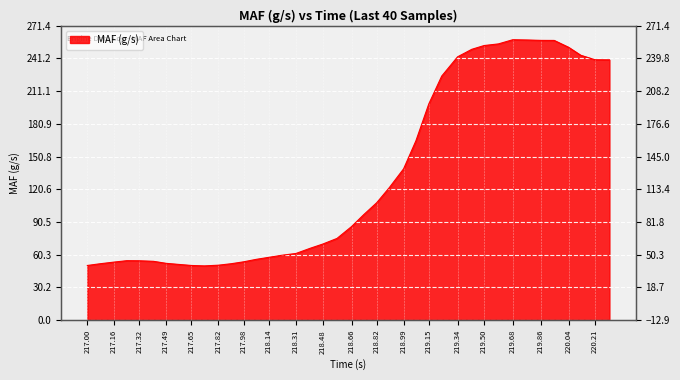

Is it true that the value at 217.32 is 54.6?

True